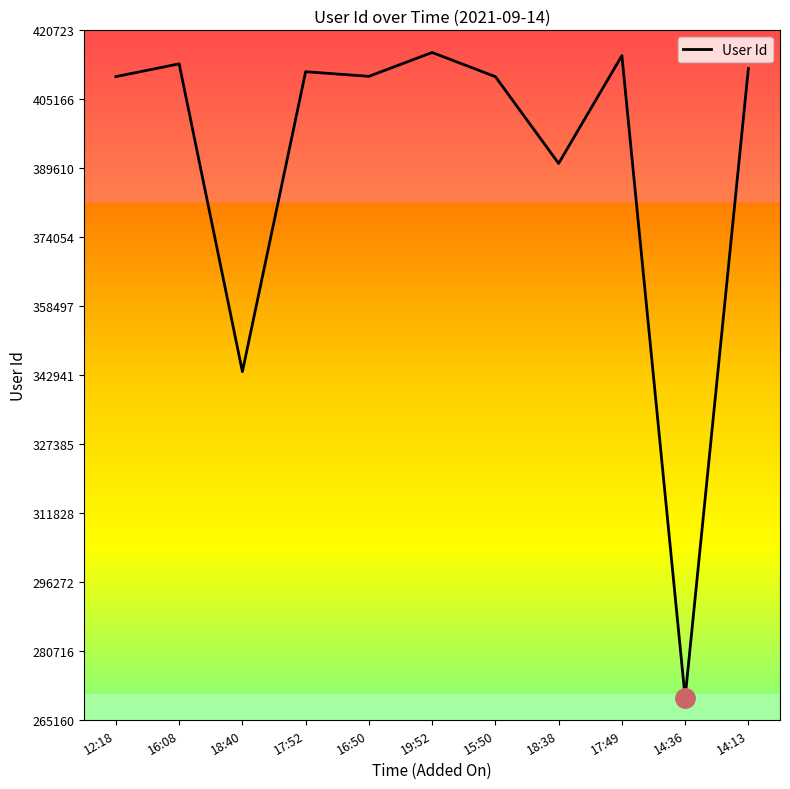

What is the difference between the maximum and minimum values?

145563